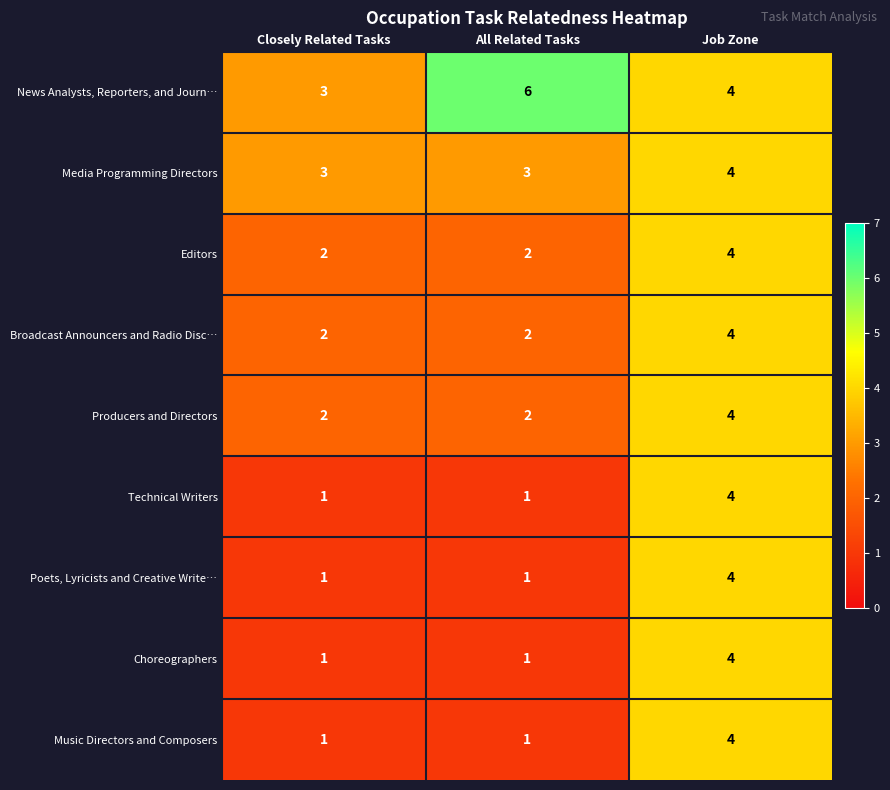

True or false: Media Programming Directors has a value of 5 at All Related Tasks.

False